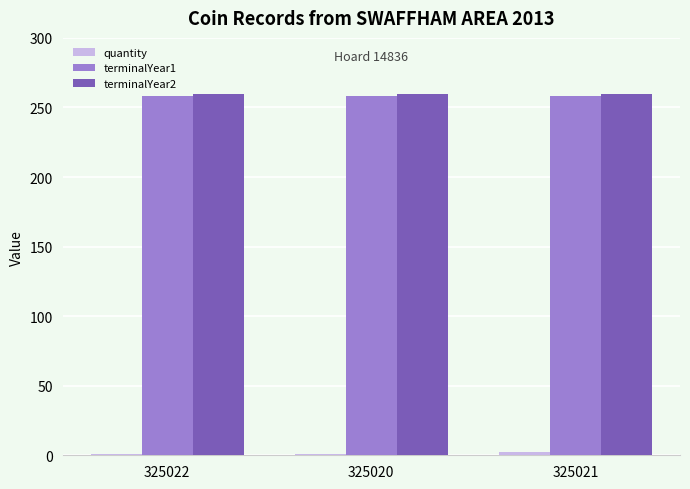

What position from the right is 325020?

2